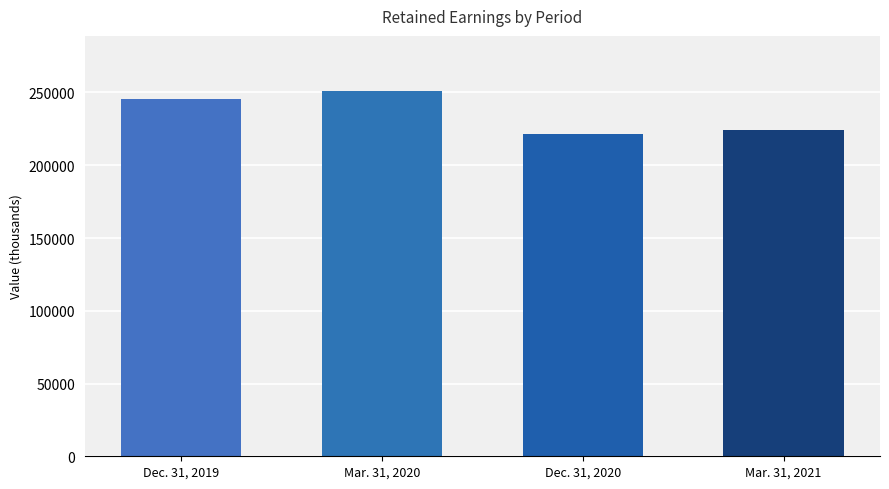

At which label is the value closest to 236331?

Dec. 31, 2019